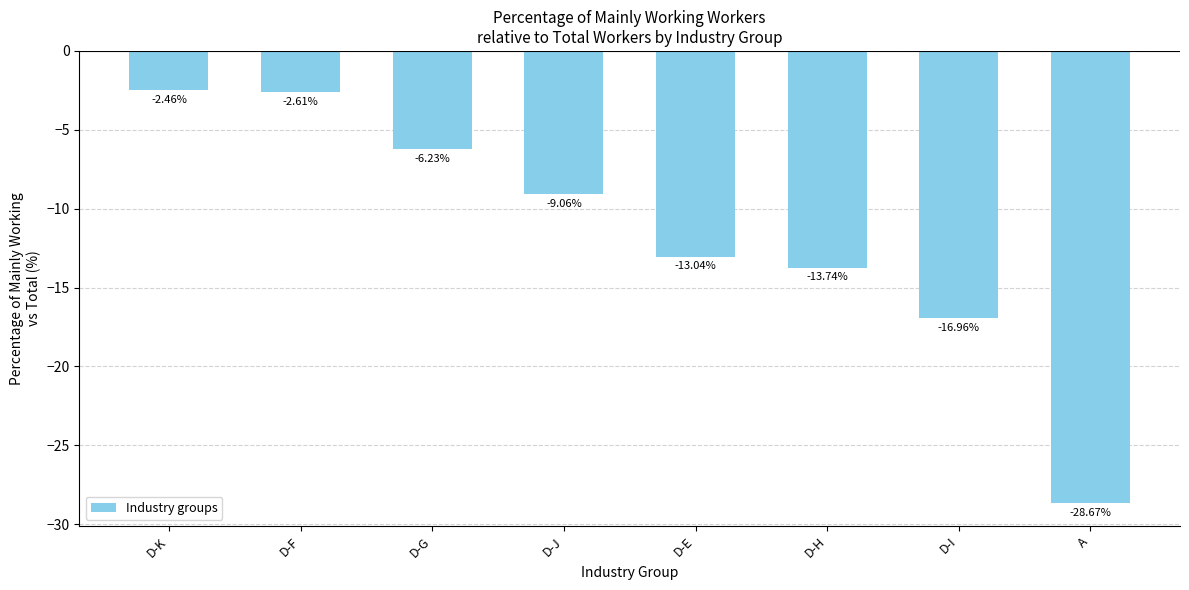

Does the chart contain stacked bars?

No